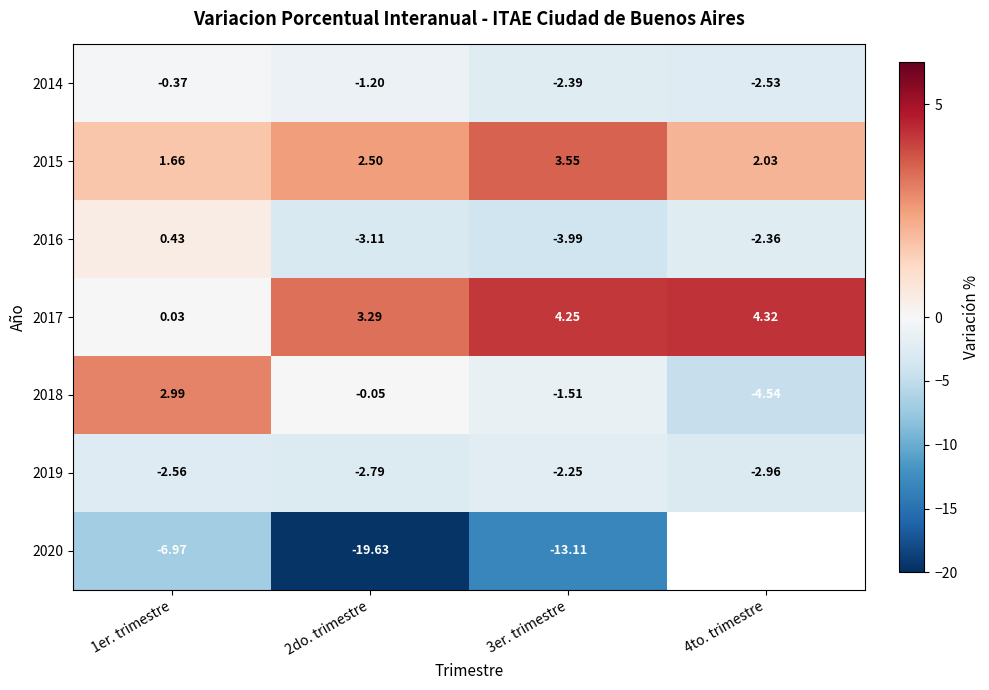

Where is 2015 nearest to the value 2?

4to. trimestre